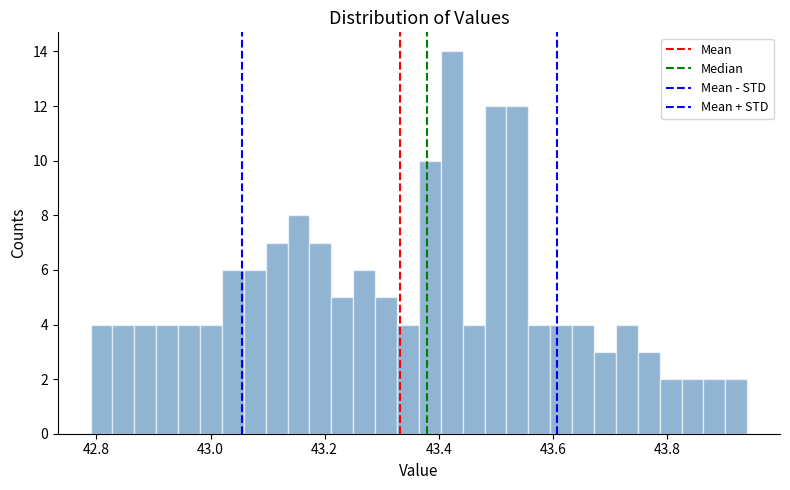

Around what value on the x-axis is the tallest bar? Give the approximate position of its centre, as read against the axis.

43.42